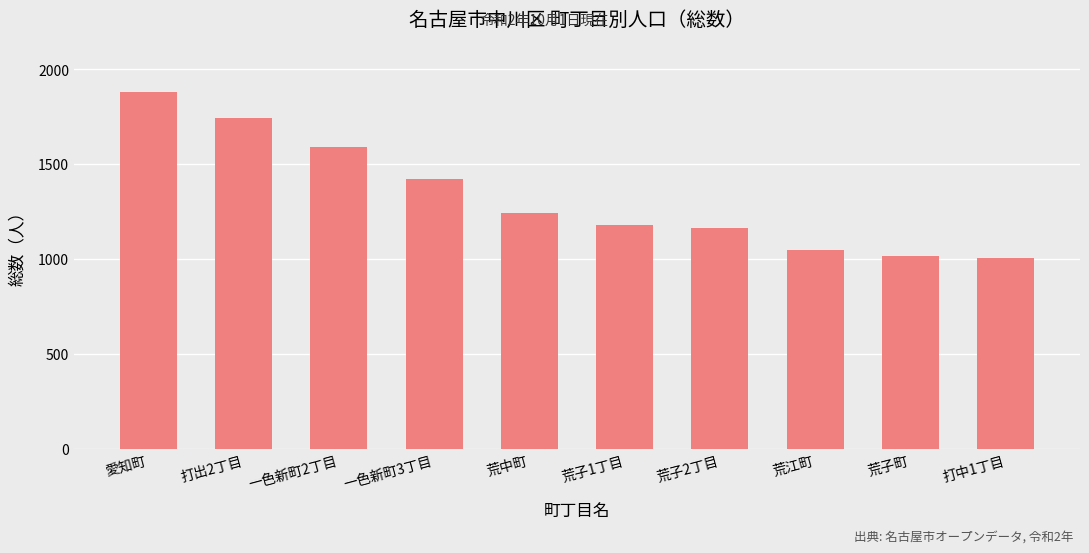

What is the change in value from 一色新町2丁目 to 荒子町?

-572